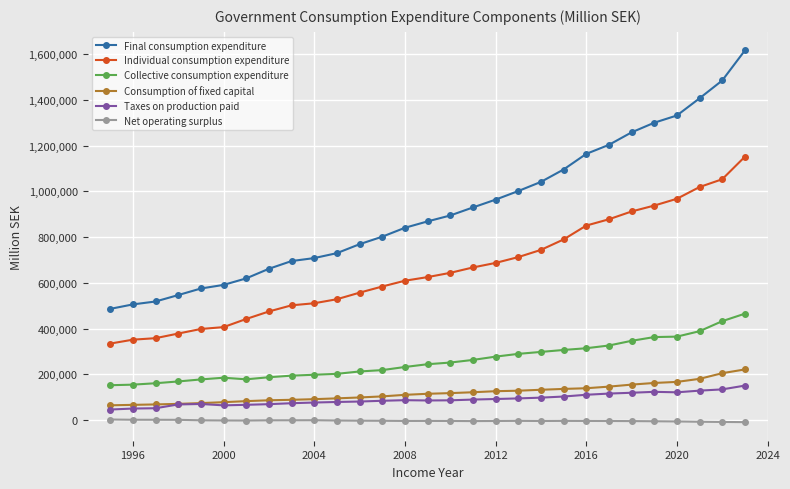

Does the chart have visible grid lines?

Yes